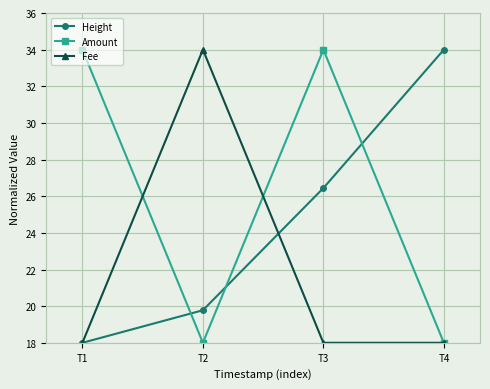

At which category does Amount reach its first local peak?

T3